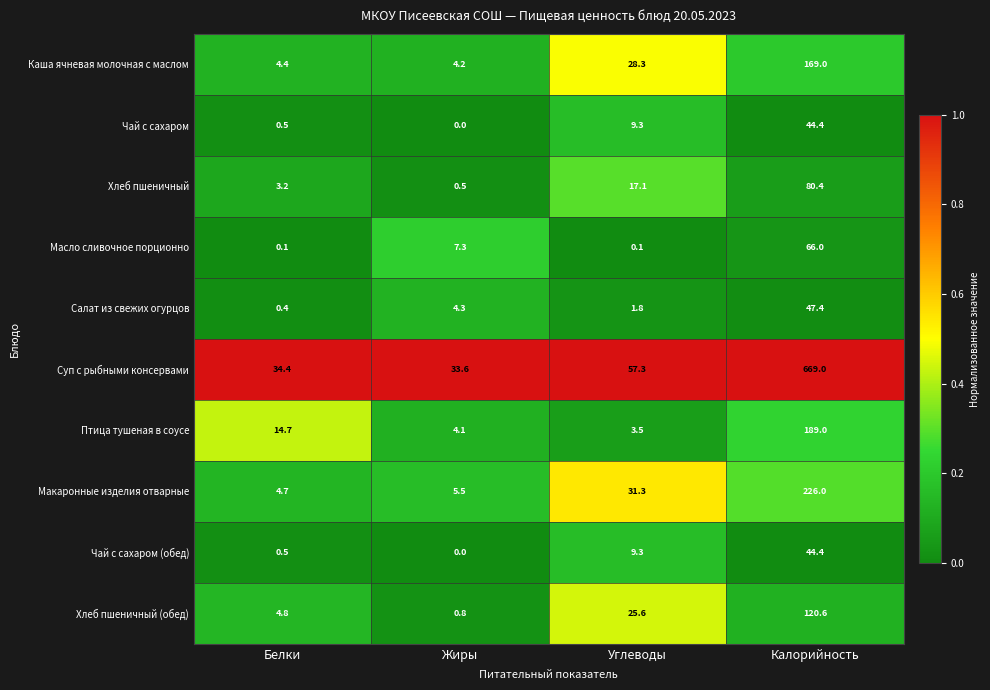

What is the approximate value of Хлеб пшеничный (обед) at Жиры?

0.8